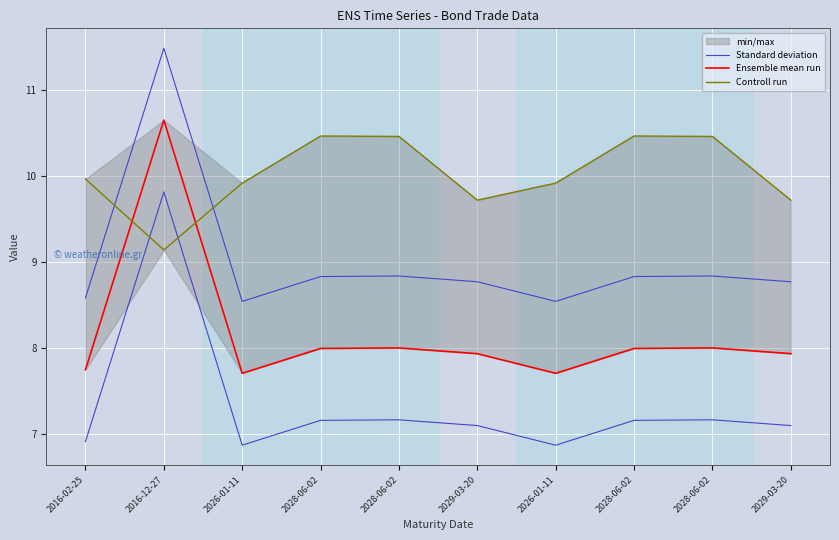

What is the difference between the highest and lowest values at 2026-01-11?

2.2